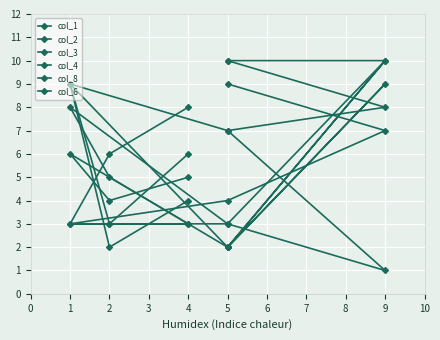

Where do col_4 and col_6 first cross each other?

1 and 5